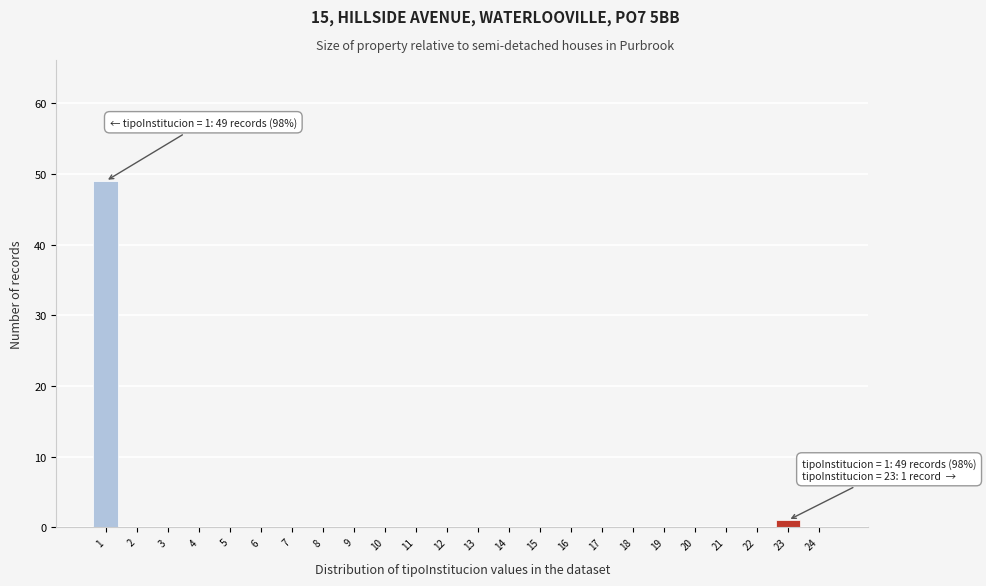

Reading right to left, what are all the values shown in this chart?

24=0	23=1	22=0	21=0	20=0	19=0	18=0	17=0	16=0	15=0	14=0	13=0	12=0	11=0	10=0	9=0	8=0	7=0	6=0	5=0	4=0	3=0	2=0	1=49